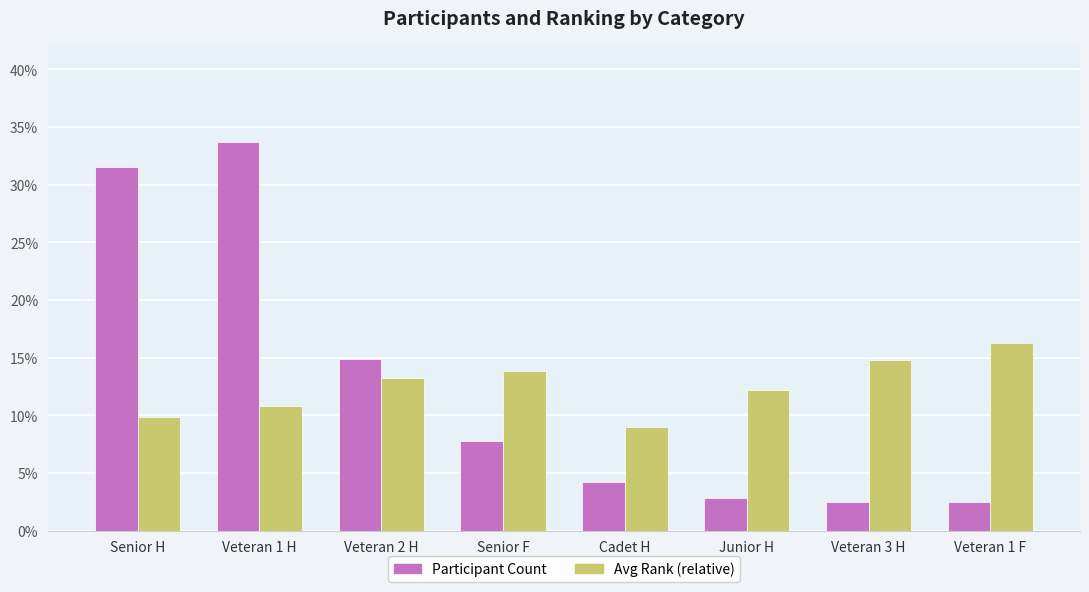

Between Veteran 2 H and Junior H, which series saw the biggest shift?

Participant Count